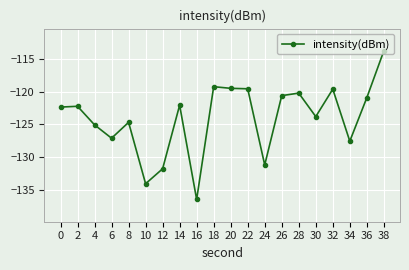

What is the difference between the second highest and minimum values?

17.2